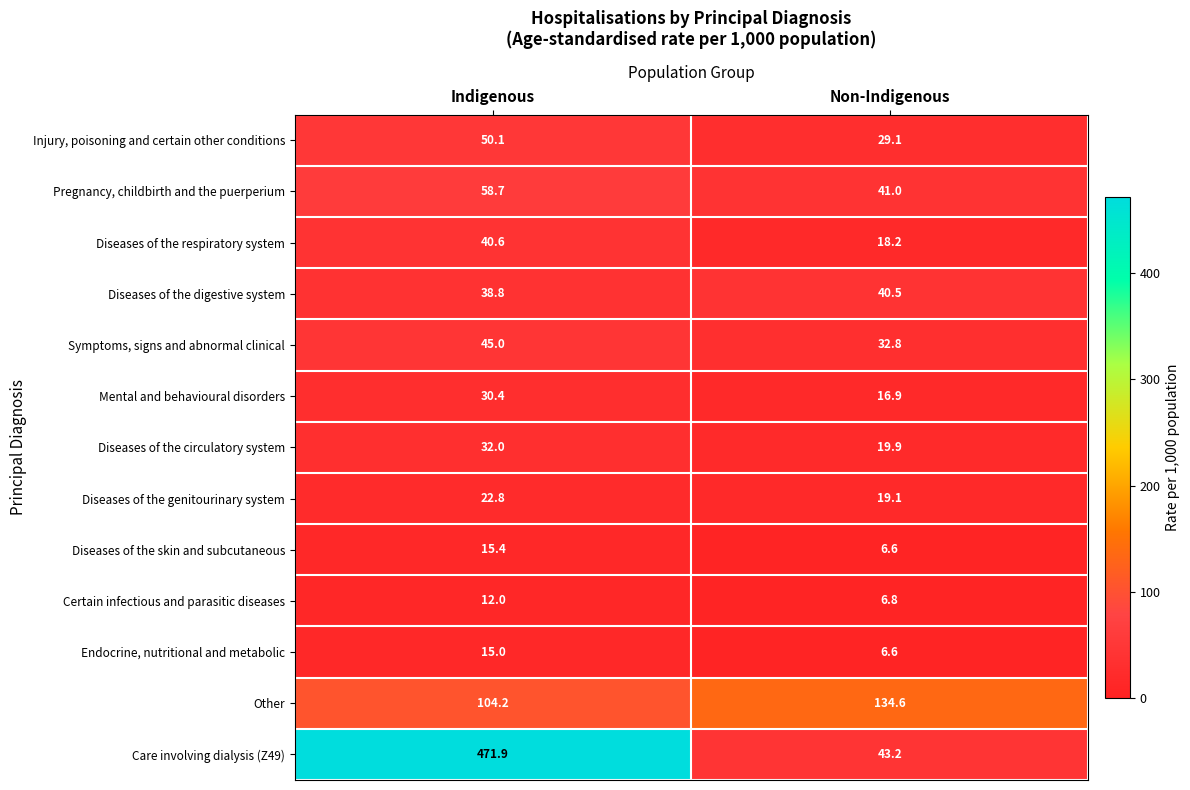

What is the difference between the highest and lowest values at Non-Indigenous?

128.0